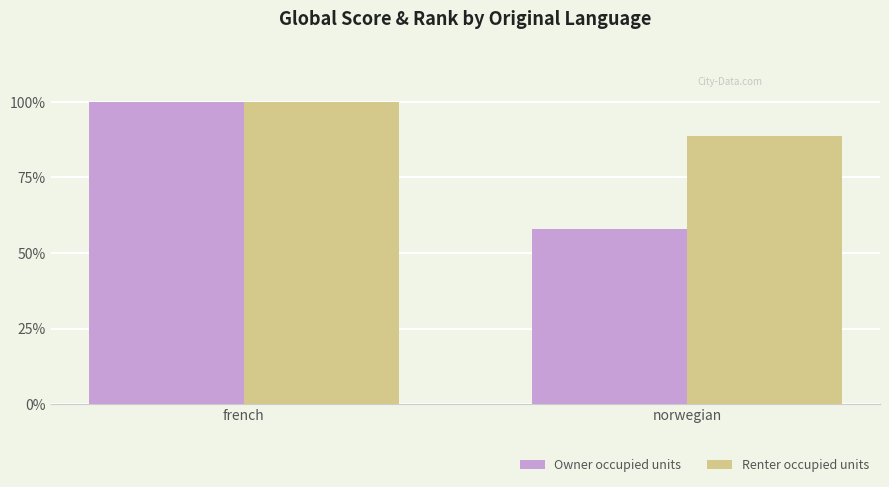

What is the sum of all Owner occupied units values?

158.1